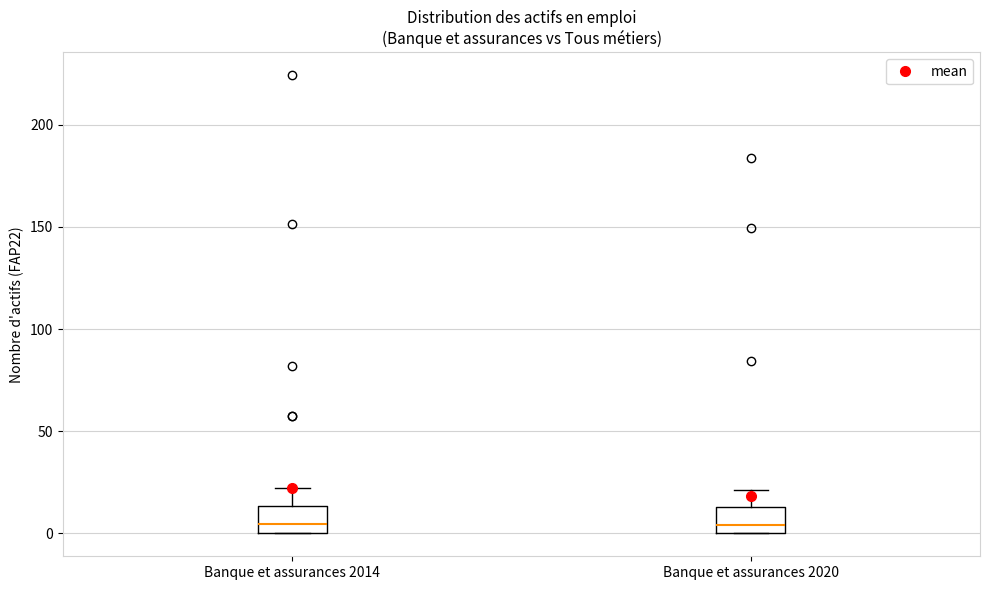

Where does the median line of the box for Banque et assurances 2014 sit on the y-axis? The values are not printed on the chart, so give them approximately, as read against the axis.

5